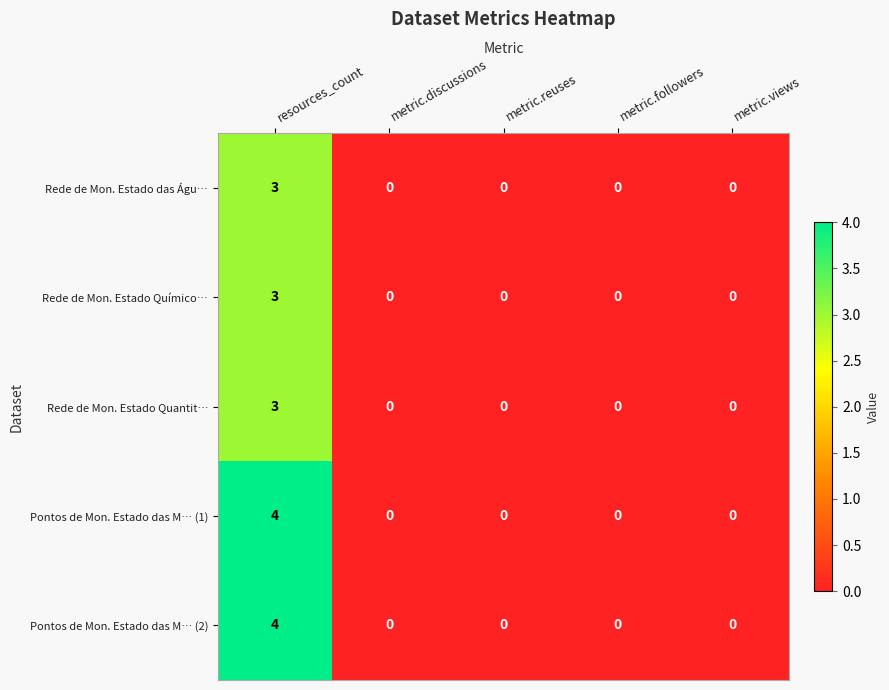

At which label does Rede de Mon. Estado das Águ… reach its peak?

resources_count